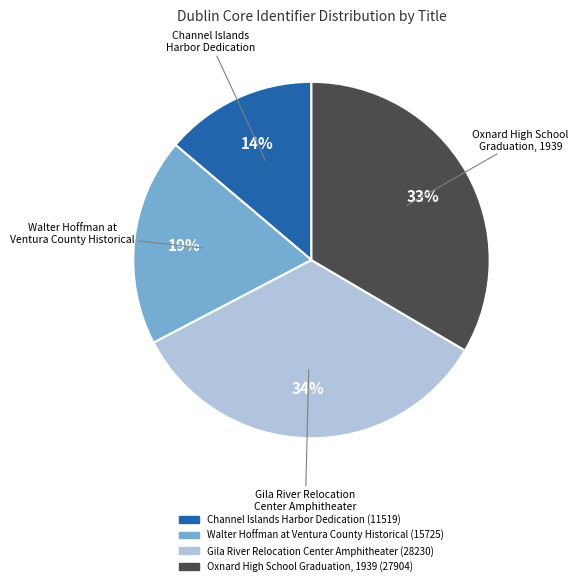

Approximately how many times larger is the value at Gila River Relocation Center Amphitheater compared to Walter Hoffman at Ventura County Historical?

1.8